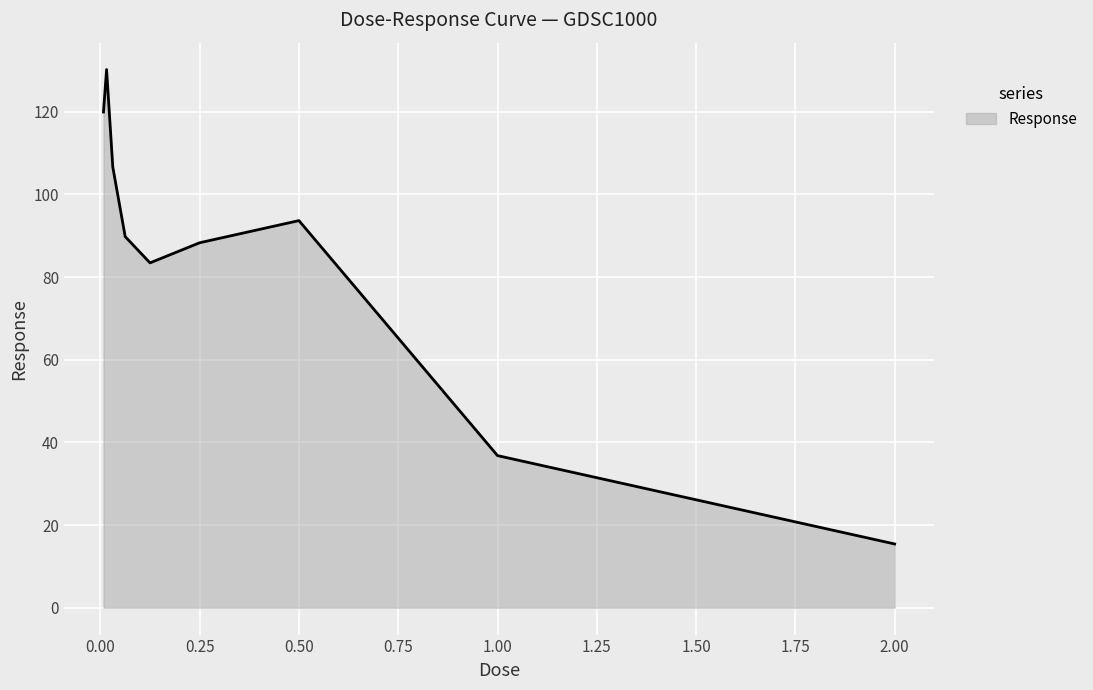

How many lines are shown in the chart?

1